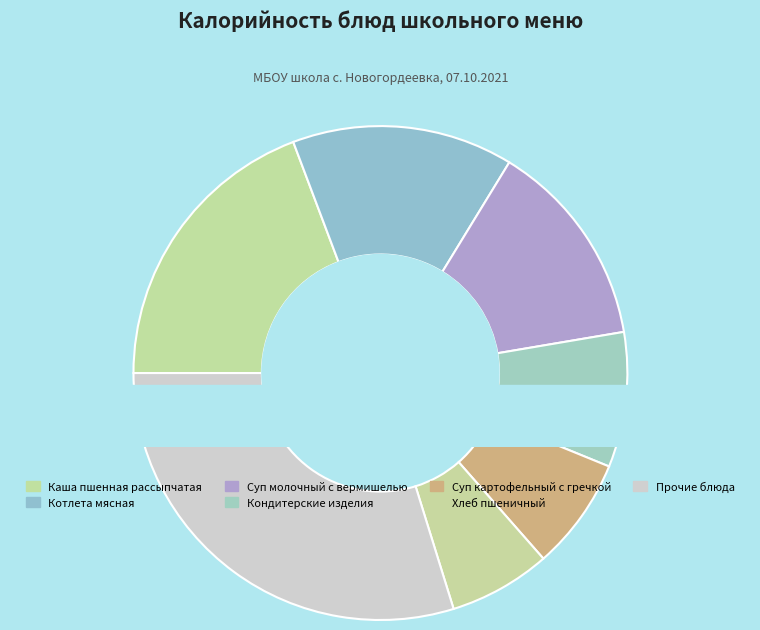

To the nearest percent, what portion does Суп молочный с вермишелью represent?

14%